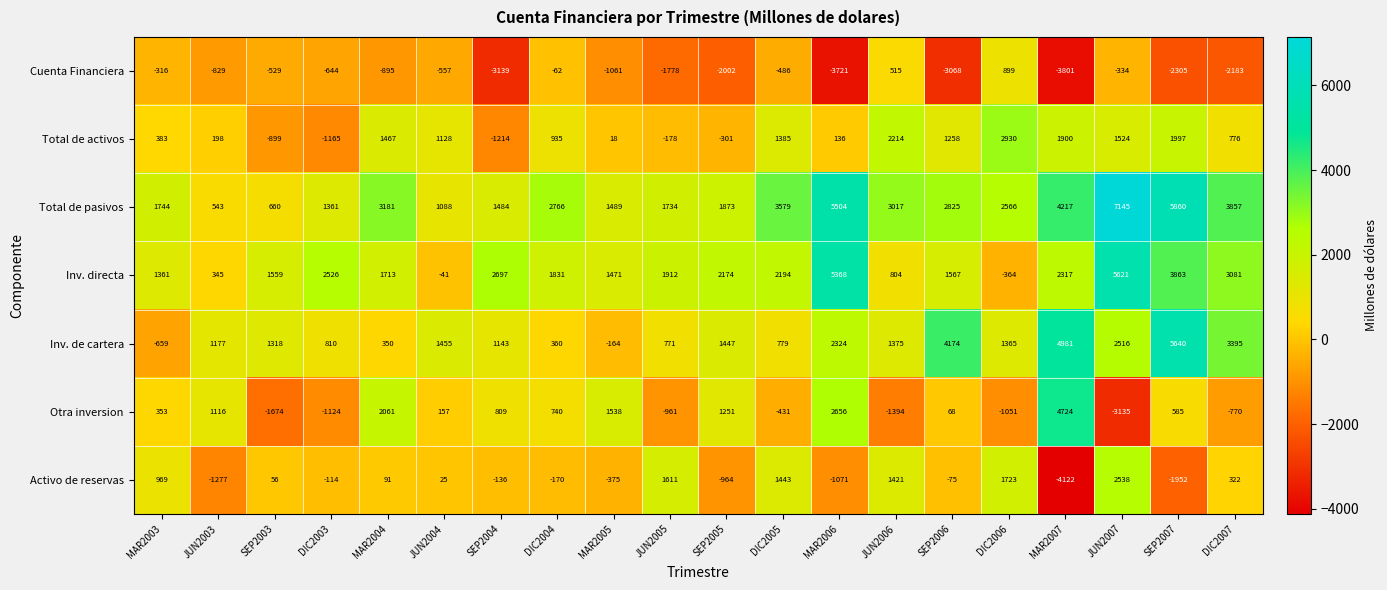

Where is Total de pasivos nearest to the value 3844?

DIC2007